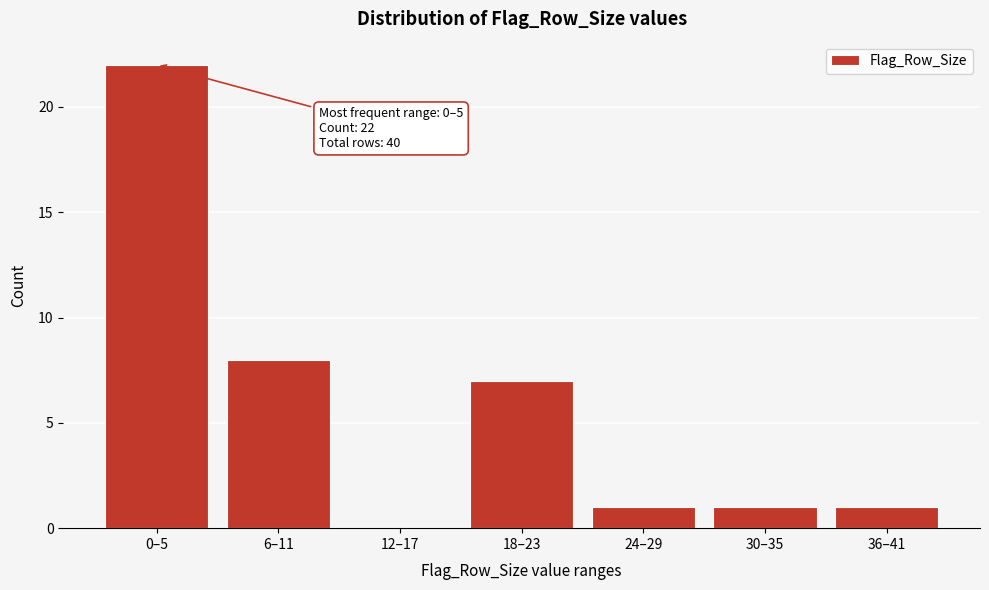

Reading right to left, extract all data points from this chart.

36–41=1	30–35=1	24–29=1	18–23=7	12–17=0	6–11=8	0–5=22